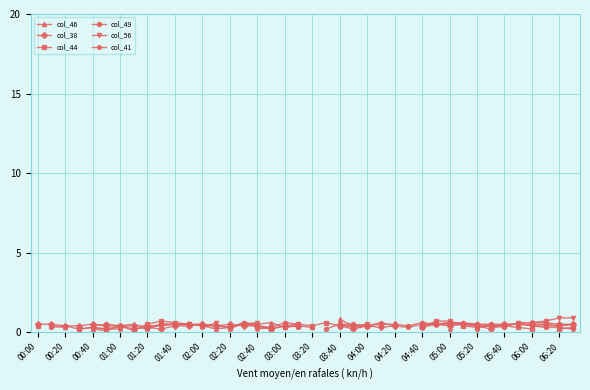

Is it true that col_38 equals 0.8 at 31?

False